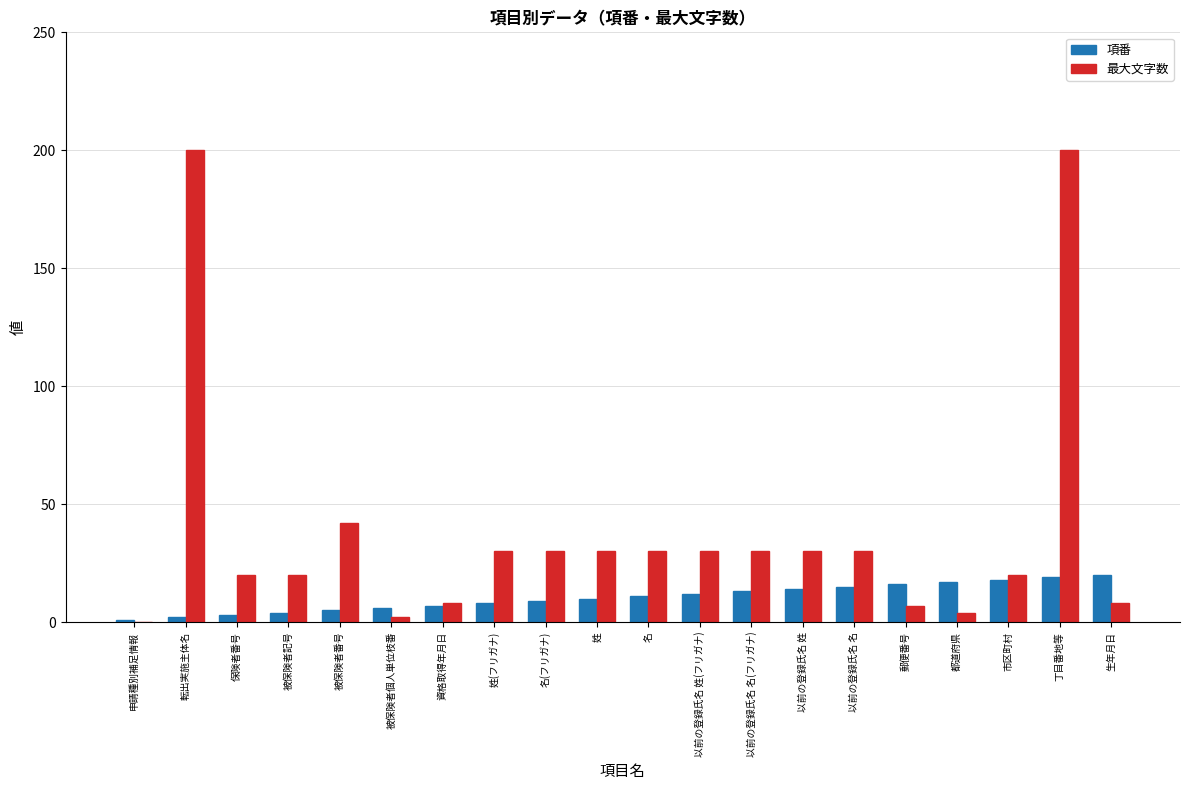

Does the chart contain stacked bars?

No